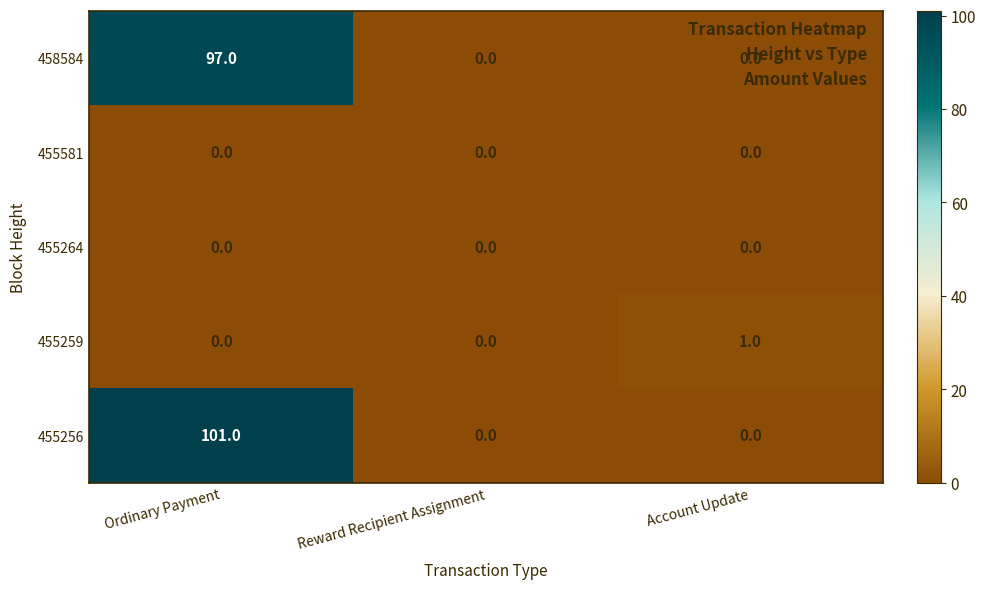

Is it true that 455259 equals 0 at Ordinary Payment?

True